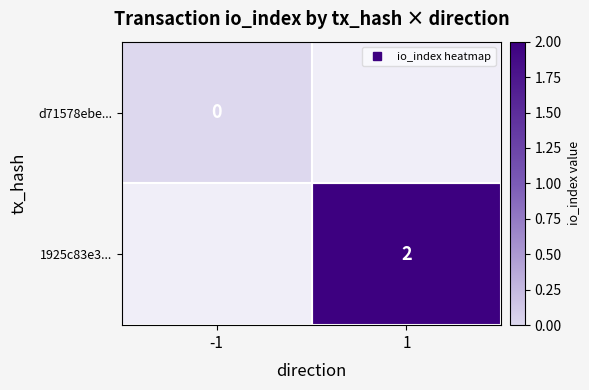

Count the number of categories in the chart.

2